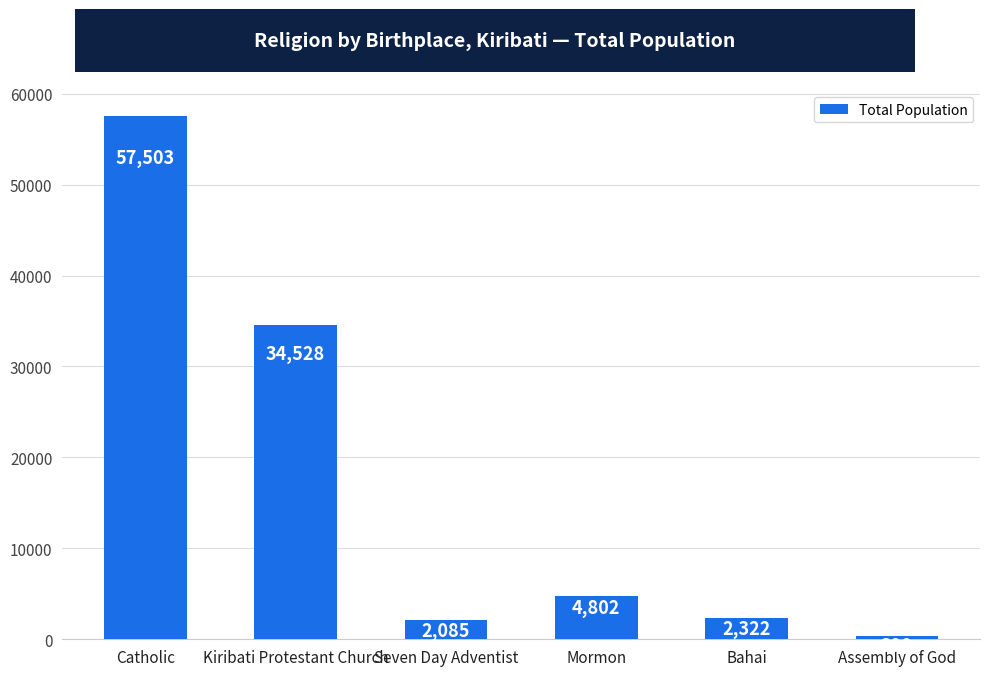

At which category does the chart reach its minimum across all series?

Assembly of God